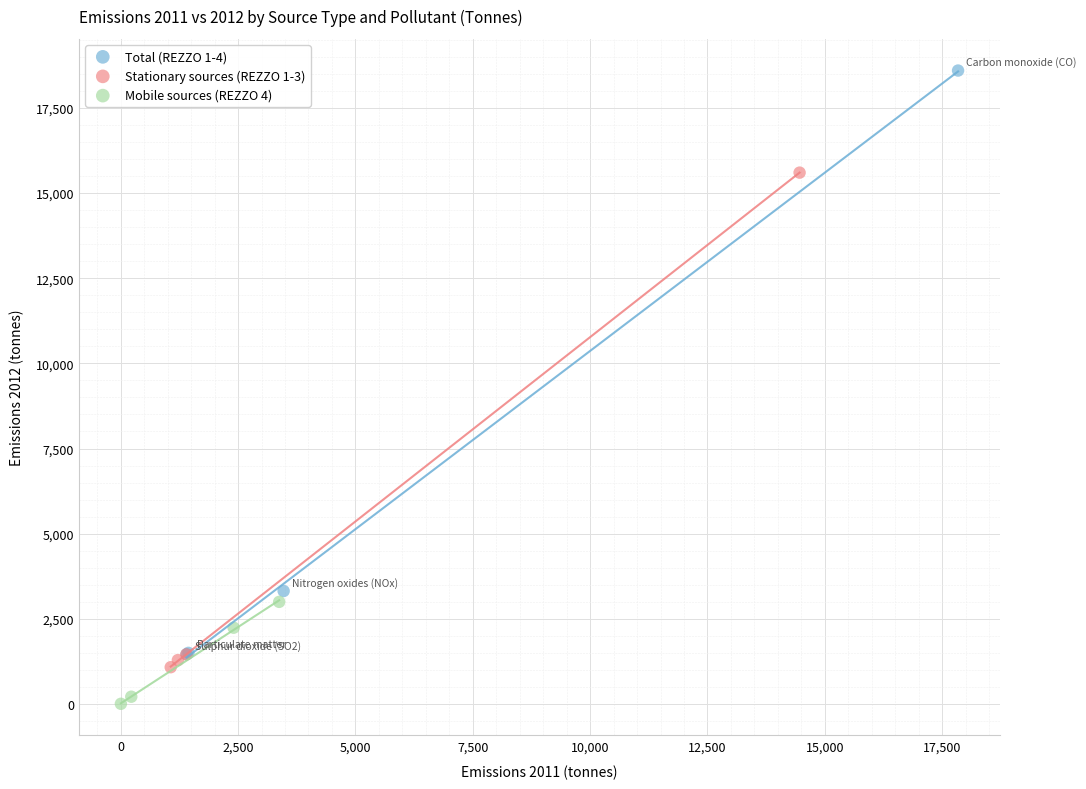

Which series has the widest spread of Y values?

Total (REZZO 1-4)